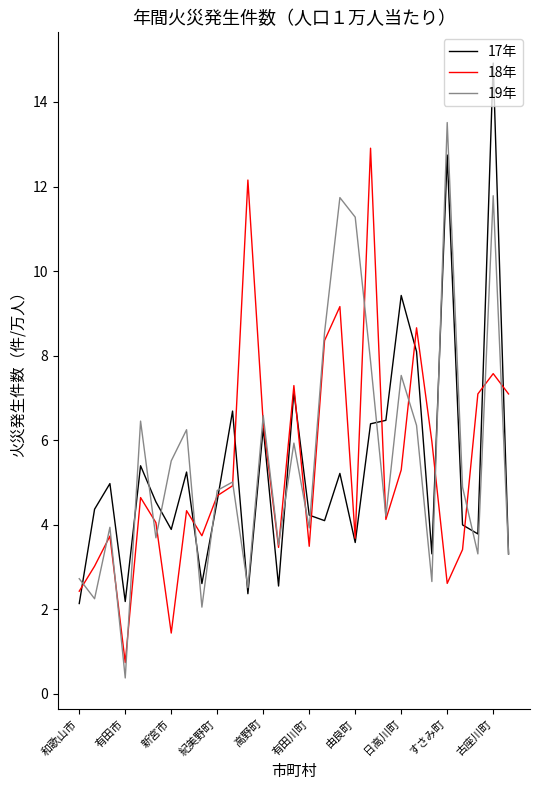

What is the maximum value for 17年?

14.9